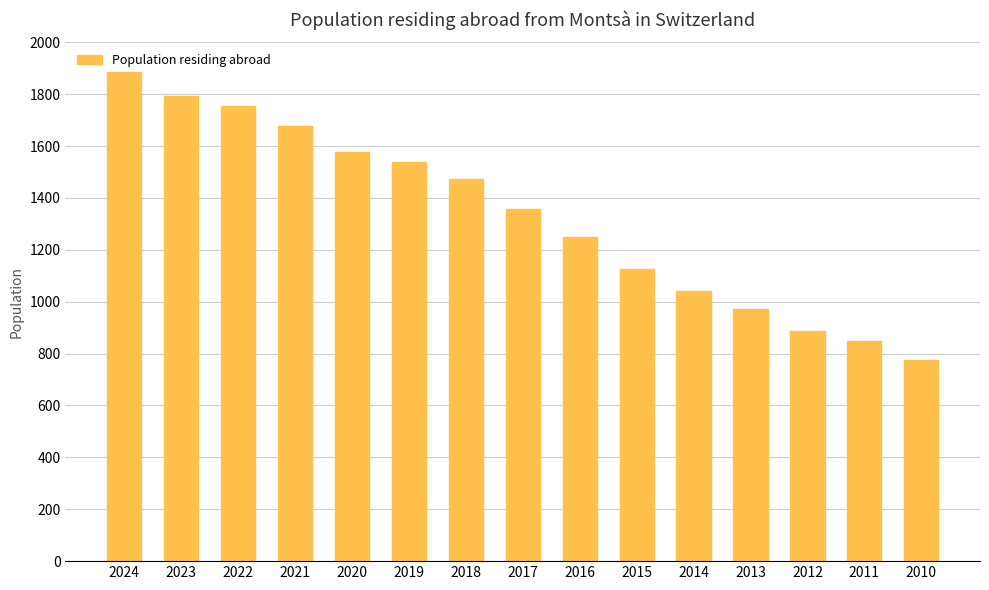

Which label corresponds to the smallest value in the chart?

2010